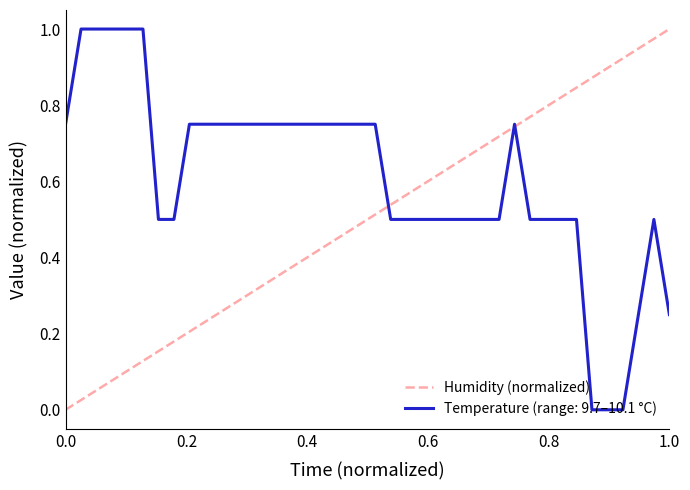

Rank the series by their average value, from lowest to highest.

Humidity (normalized), Temperature (range: 9.7–10.1 °C)